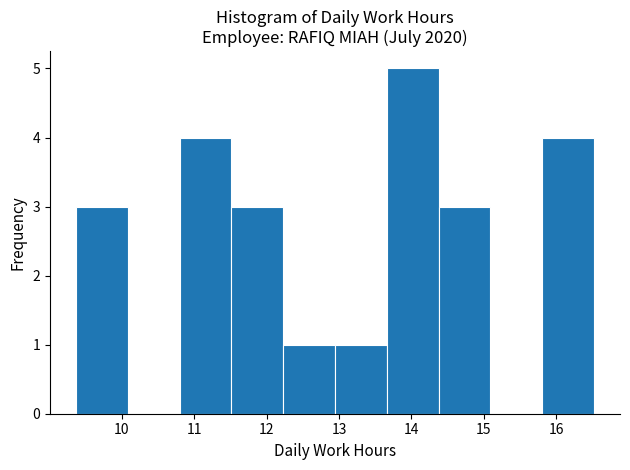

Reading left to right, transcribe this chart: for each bar, give the range it covers on the x-axis and its height. Neither the bar edges nor the heights are printed on the chart, so give them approximately, as read against the axes.

9.4 to 10.1: 3
10.1 to 10.8: 0
10.8 to 11.5: 4
11.5 to 12.2: 3
12.2 to 12.9: 1
12.9 to 13.7: 1
13.7 to 14.4: 5
14.4 to 15.1: 3
15.1 to 15.8: 0
15.8 to 16.5: 4